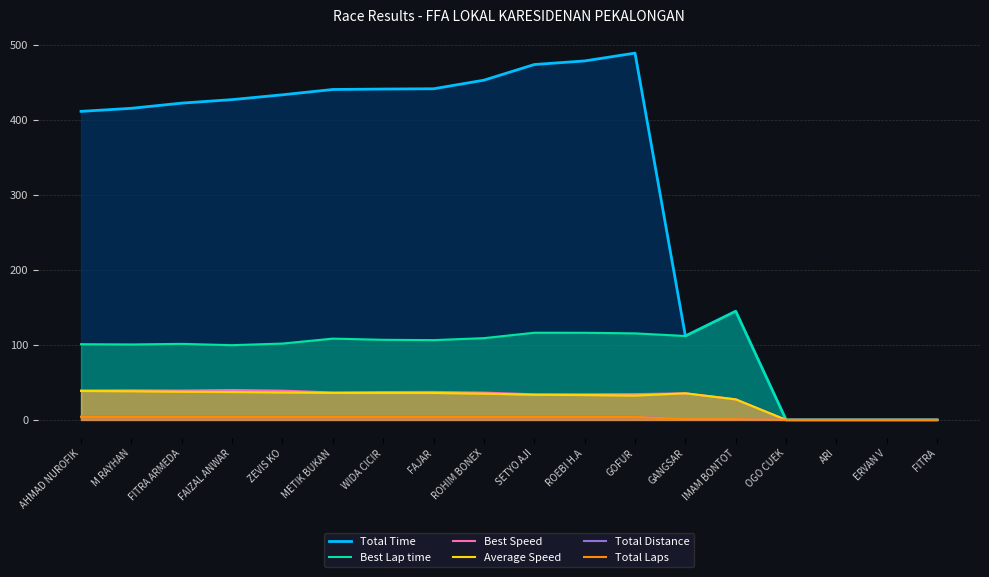

Count the number of data series in this chart.

6